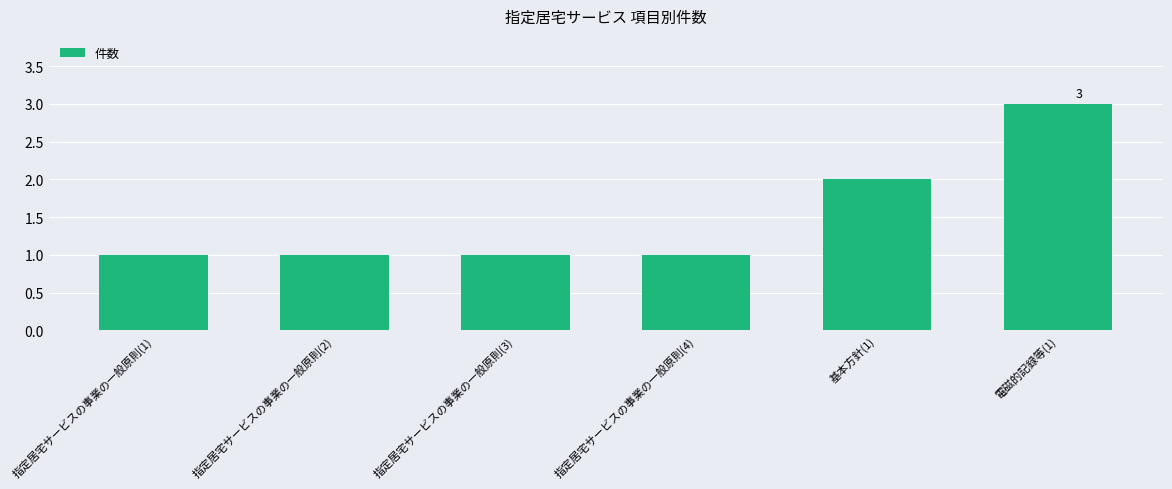

What value does the data have at 指定居宅サービスの事業の一般原則(1)?

1